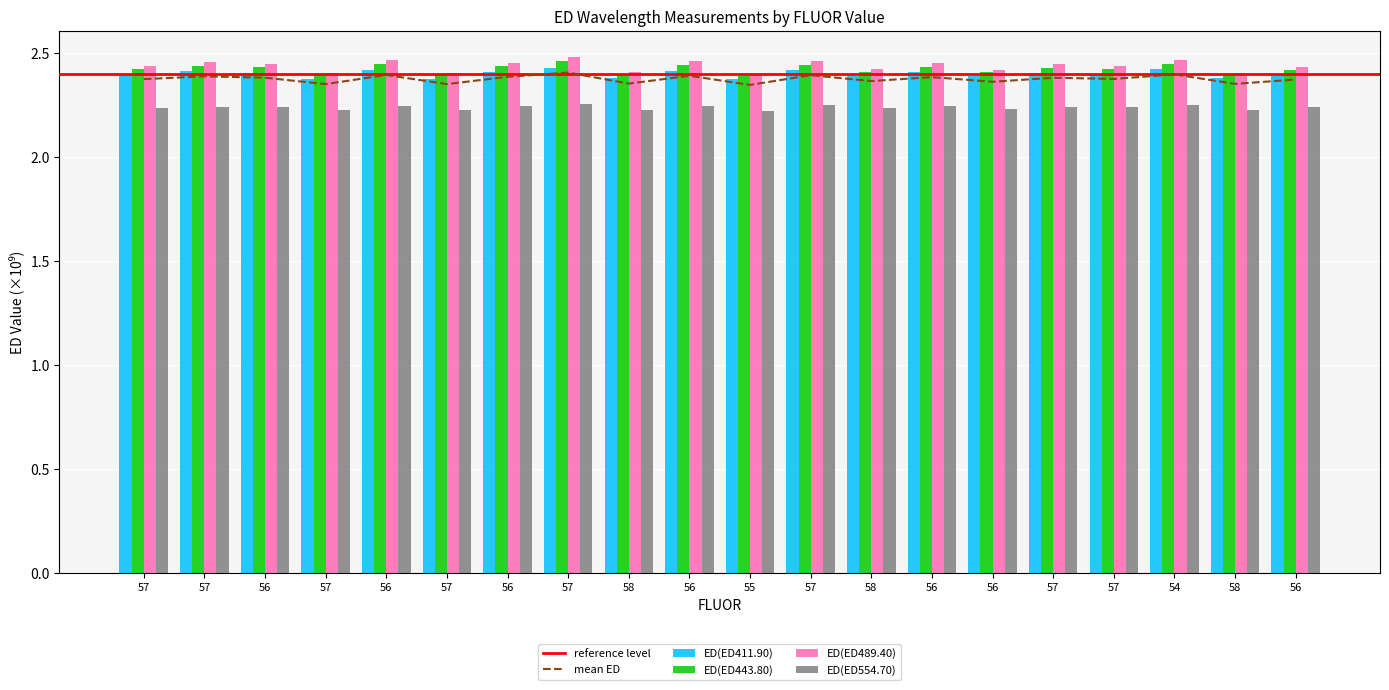

True or false: ED(ED489.40) has a value of 2.4 at 57.

True